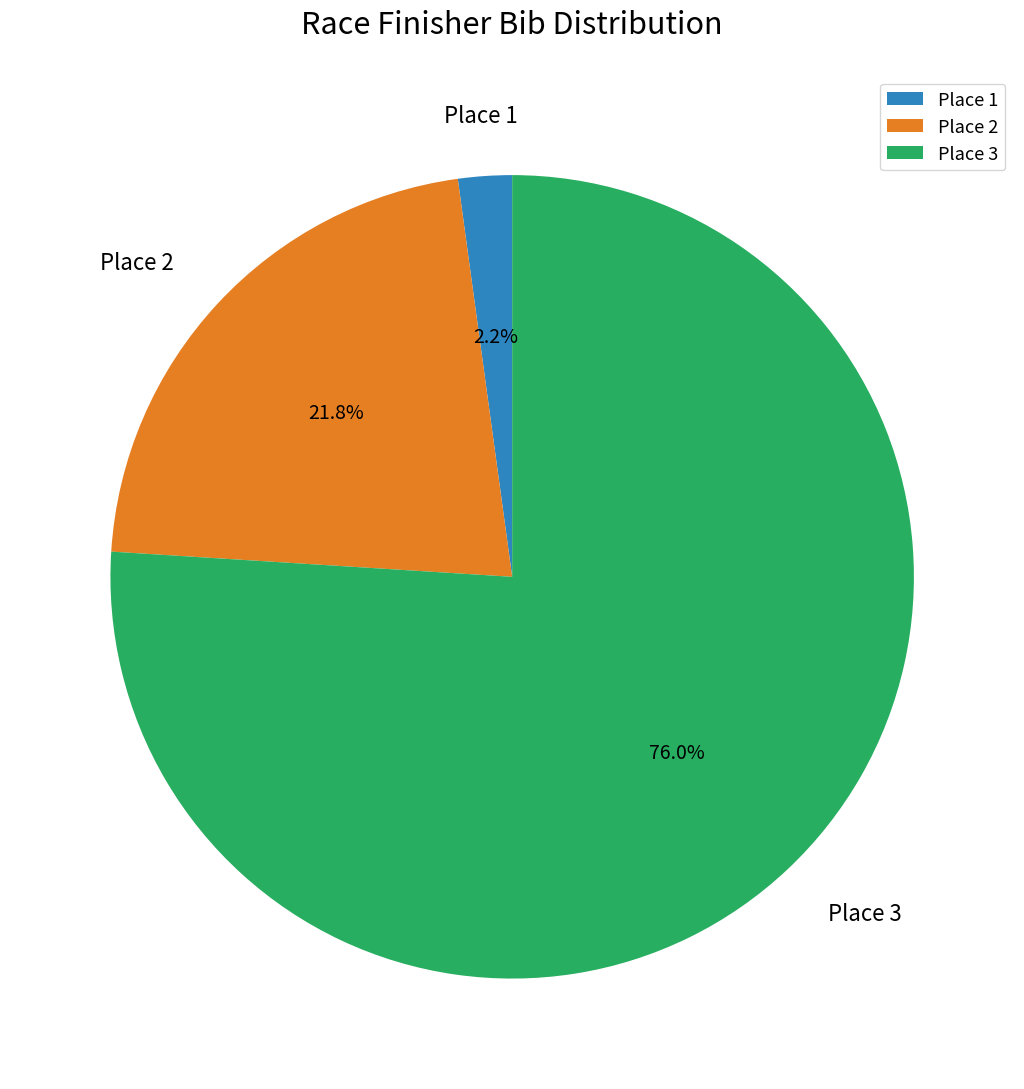

How many slices are in this pie chart?

3